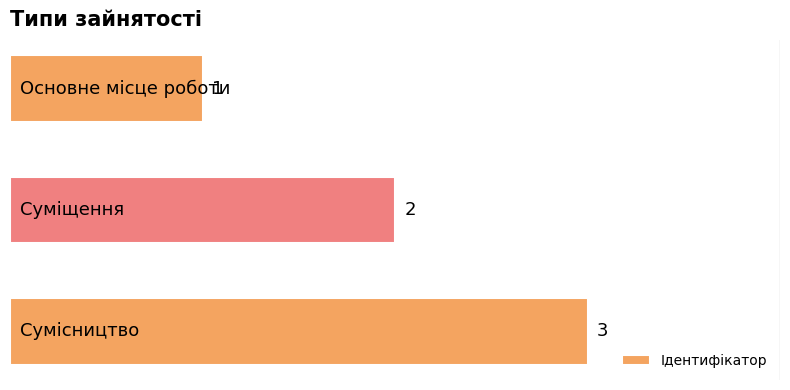

What is the difference between the maximum and minimum values?

2